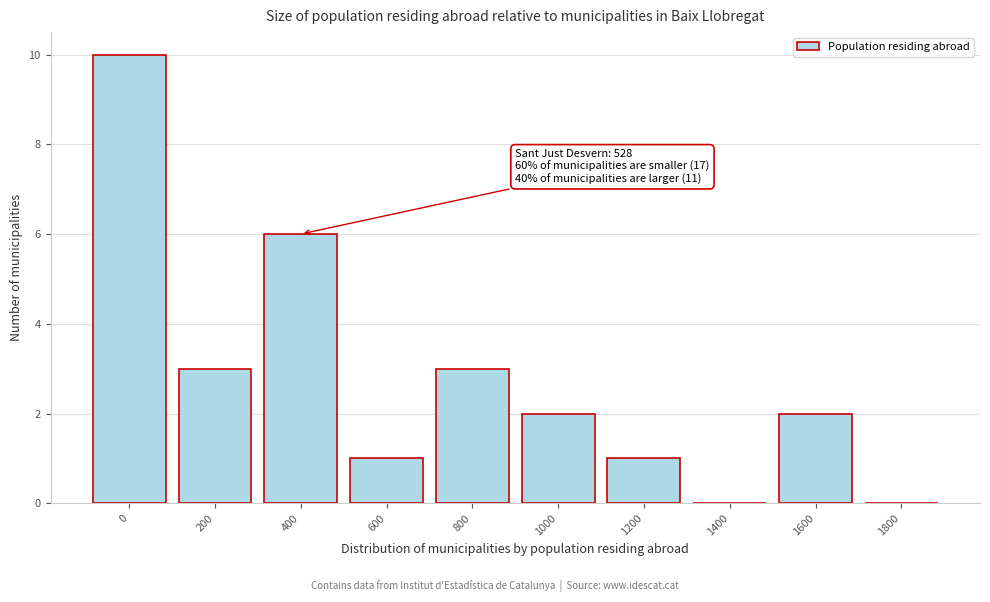

Reading left to right, list all the values displayed in this chart.

0=10	200=3	400=6	600=1	800=3	1000=2	1200=1	1400=0	1600=2	1800=0